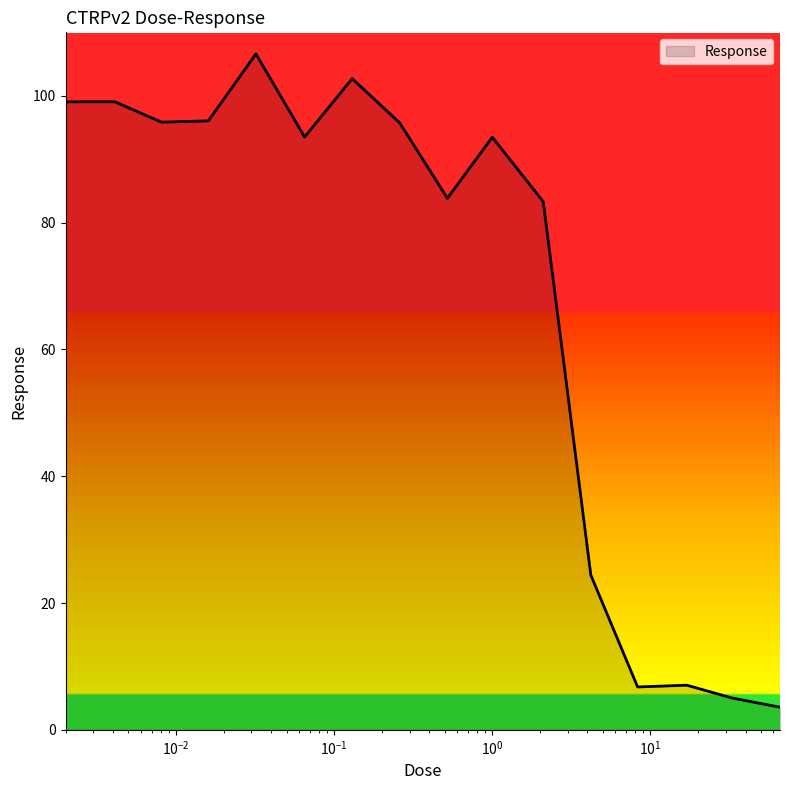

What is the maximum value shown in the chart?

106.6